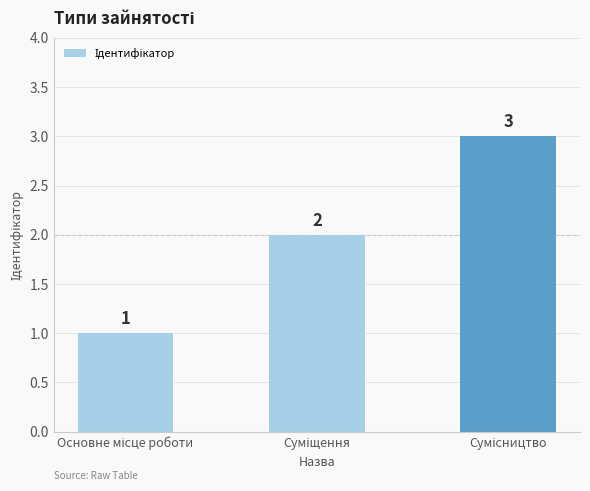

What is the value of the 3rd bar from the left?

3